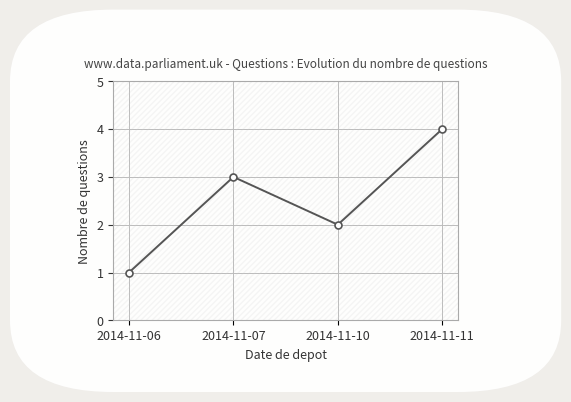

What is the value of the 4th point from the left?

4